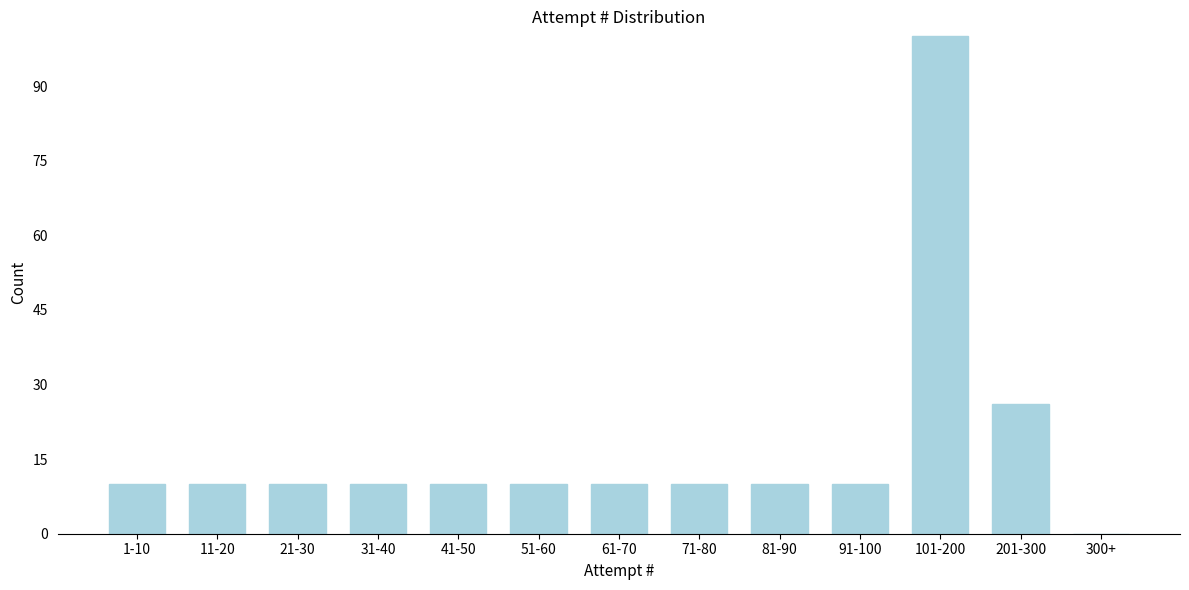

Reading left to right, extract all data points from this chart.

1-10=10	11-20=10	21-30=10	31-40=10	41-50=10	51-60=10	61-70=10	71-80=10	81-90=10	91-100=10	101-200=100	201-300=26	300+=0